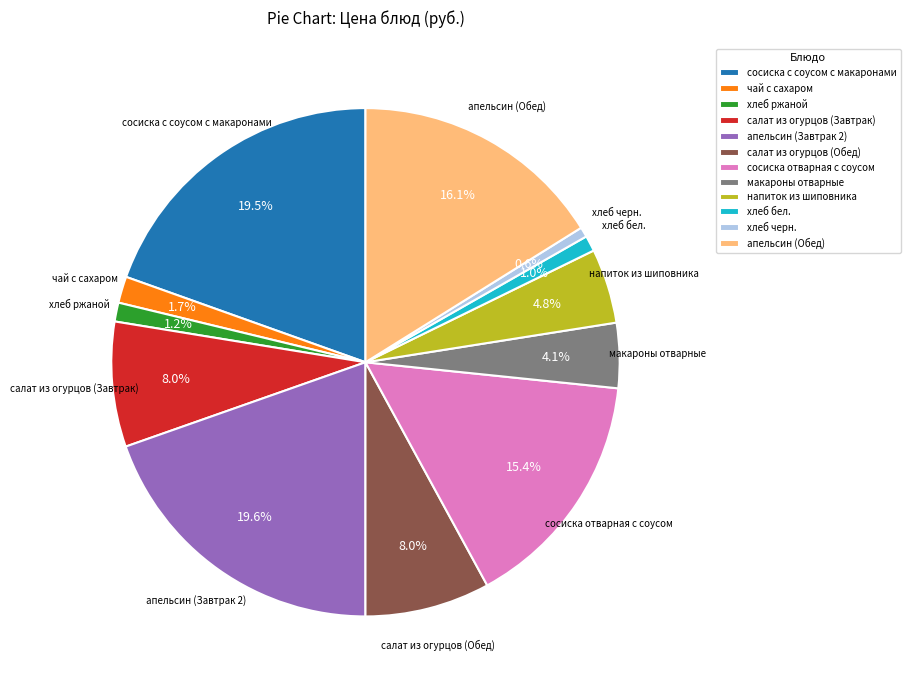

To the nearest percent, what percentage of the pie is салат из огурцов (Завтрак)?

8%